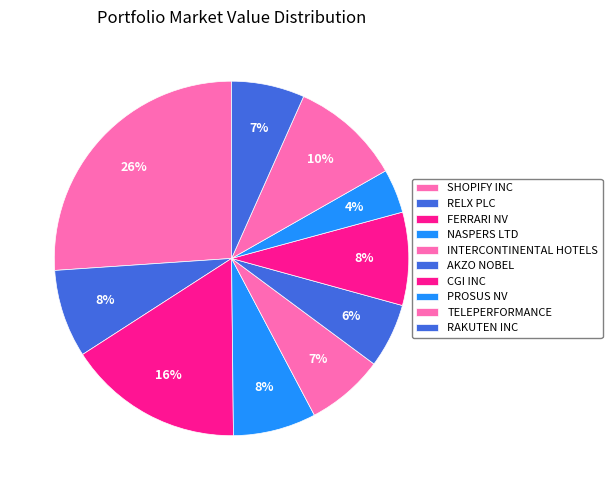

To the nearest percent, what is the average slice percentage?

10%